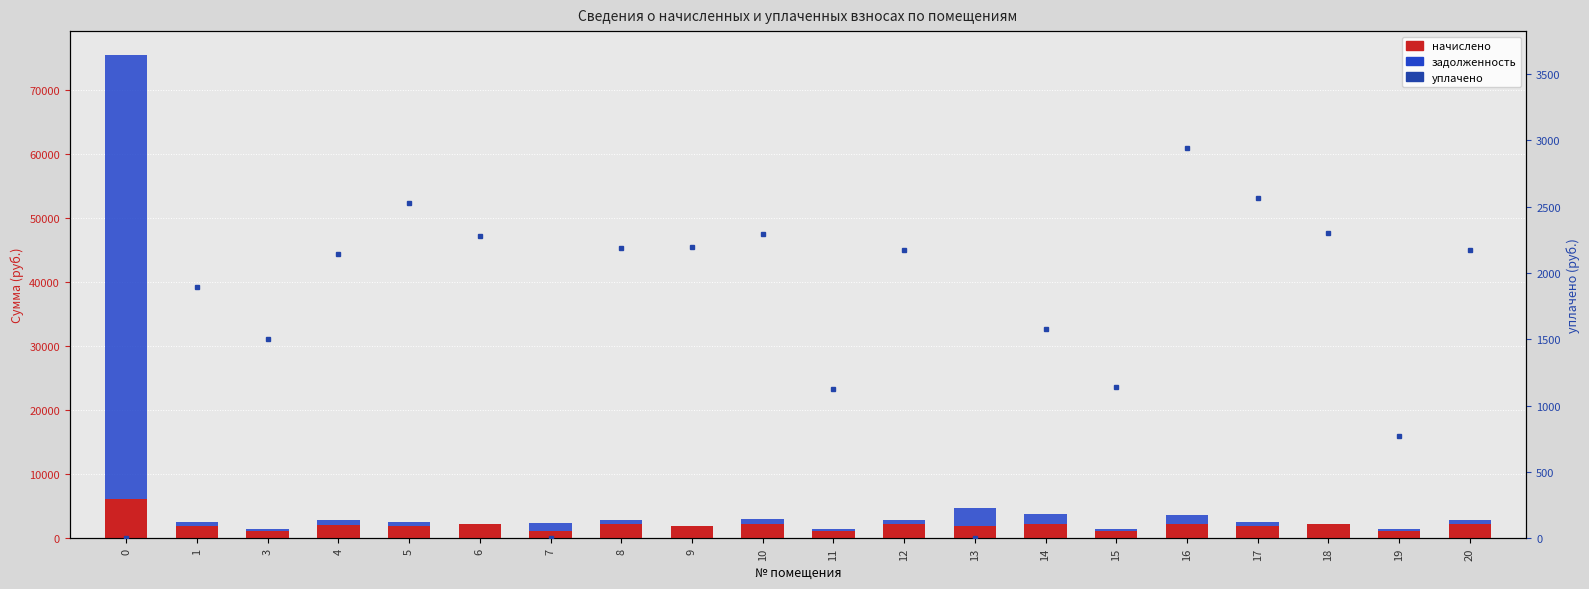

What is the sum of all уплачено values?

33784.8